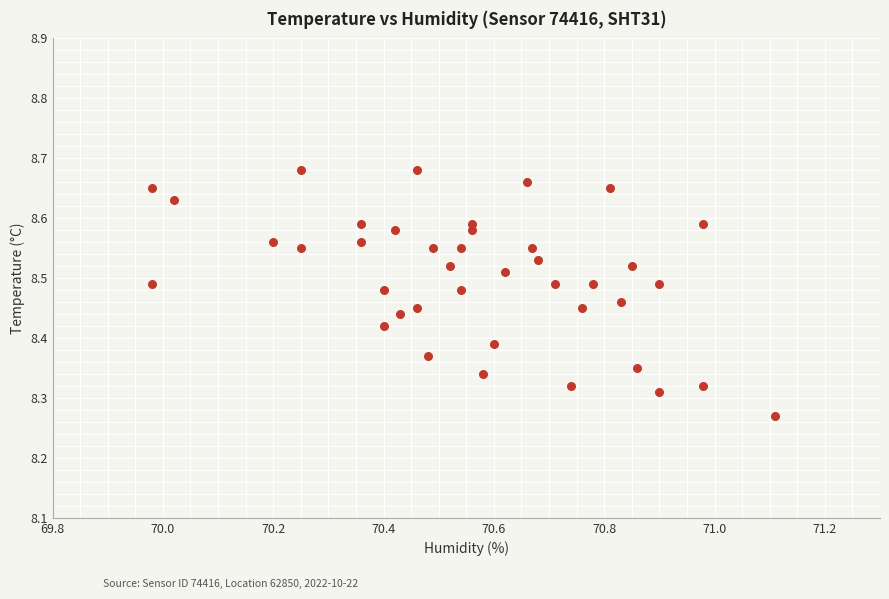

What is the range of Y values (max minus min)?

0.4